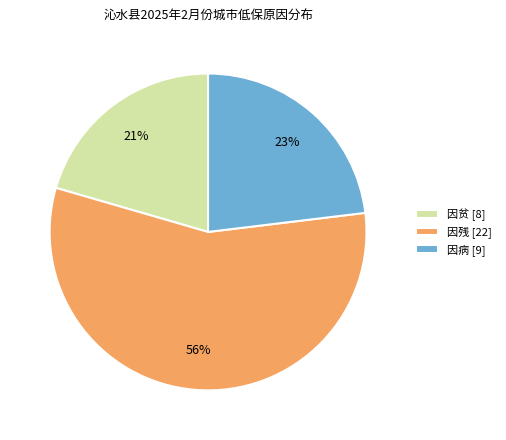

Which has a higher value, 因病 [9] or 因残 [22]?

因残 [22]